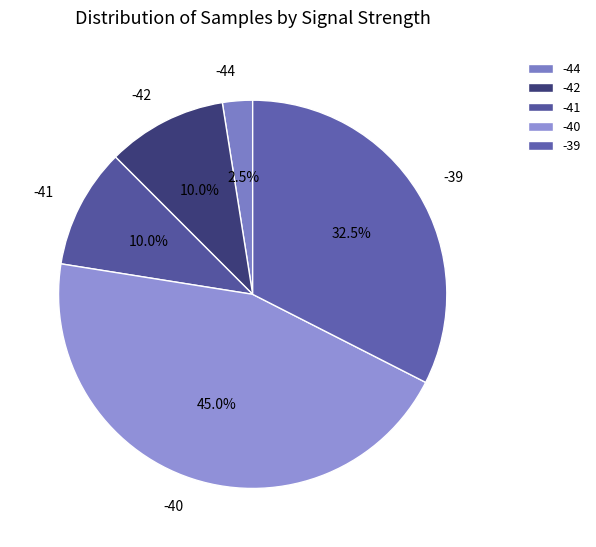

Does any single category account for the majority?

No